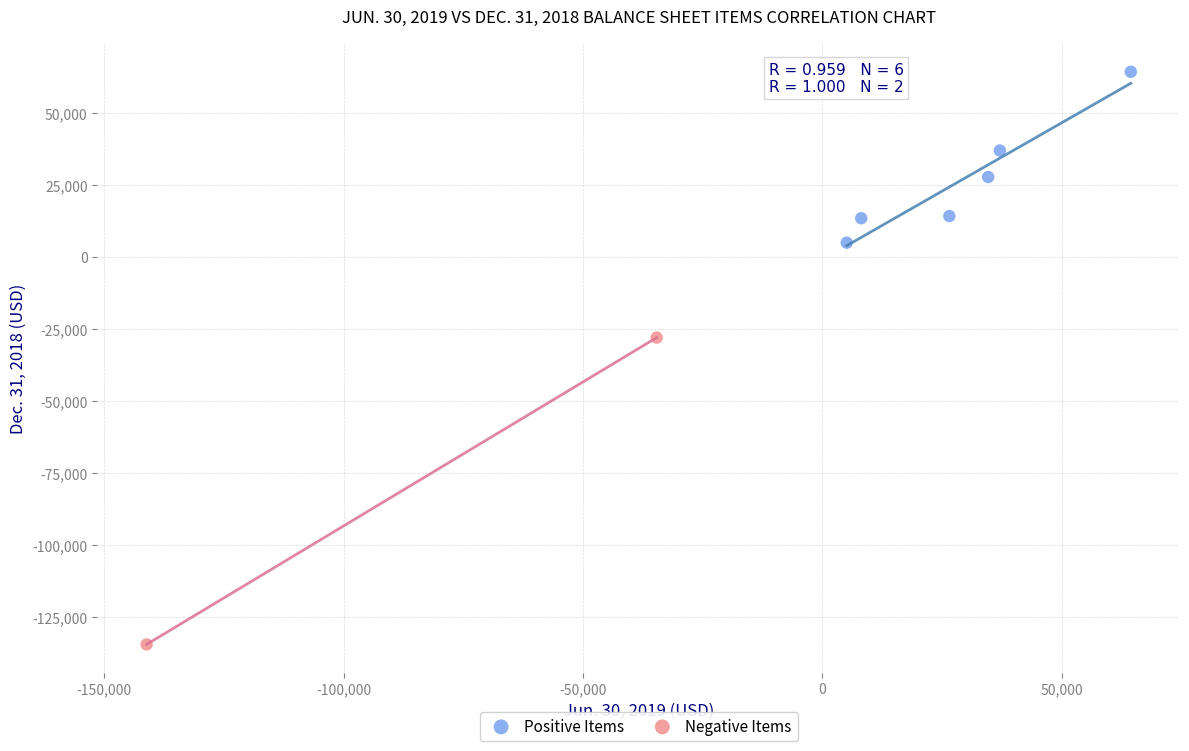

Which series contains the lowest Y value?

Negative Items